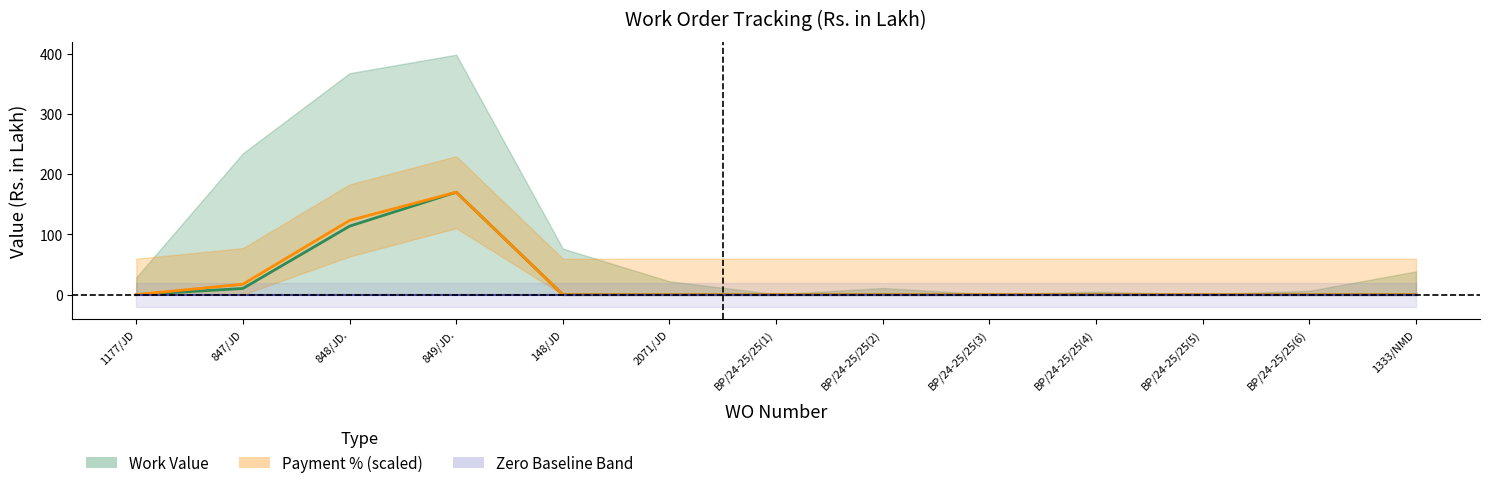

Which category has the highest value in the Zero Baseline series?

1177/JD